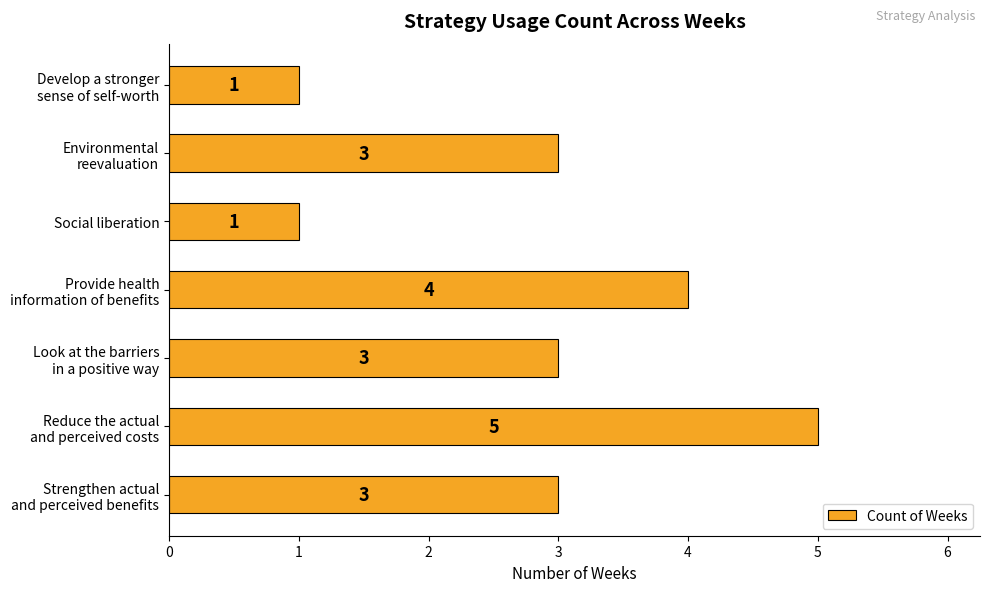

What is the greatest value displayed?

5